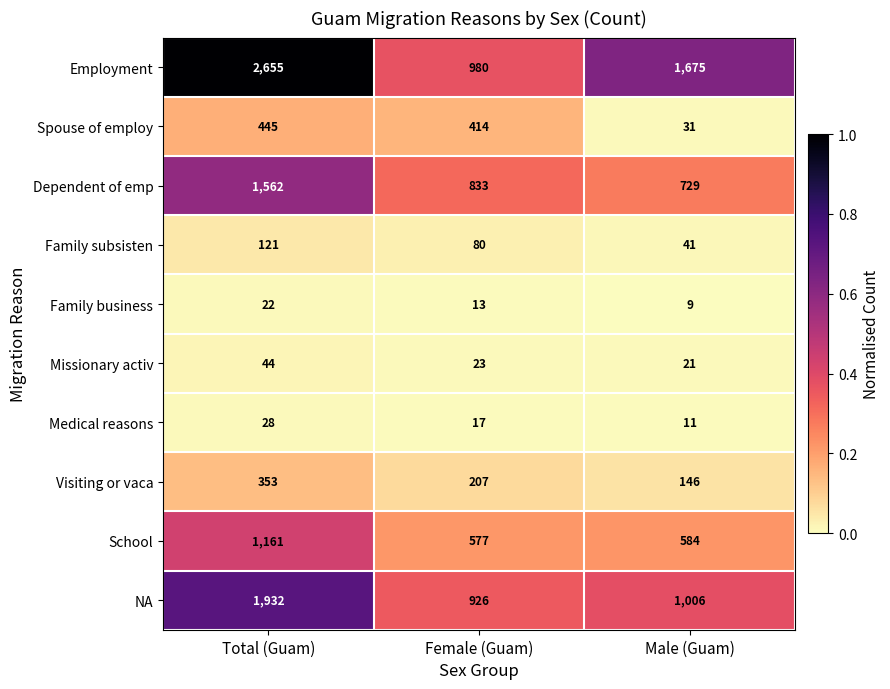

How many series are shown in this chart?

10